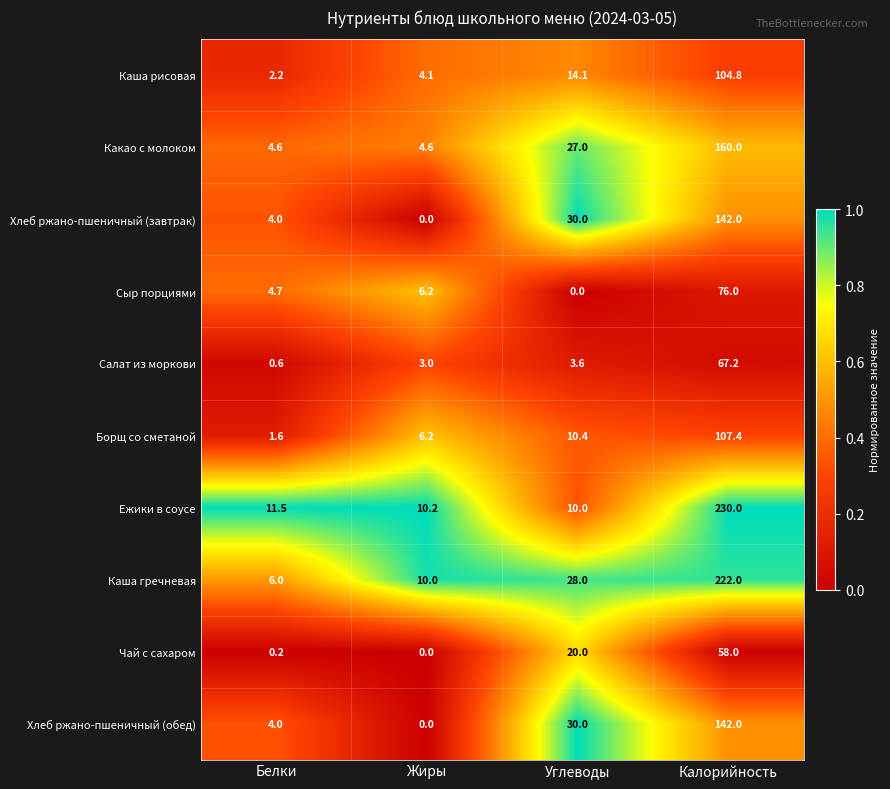

Is it true that Каша гречневая equals 17.6 at Жиры?

False